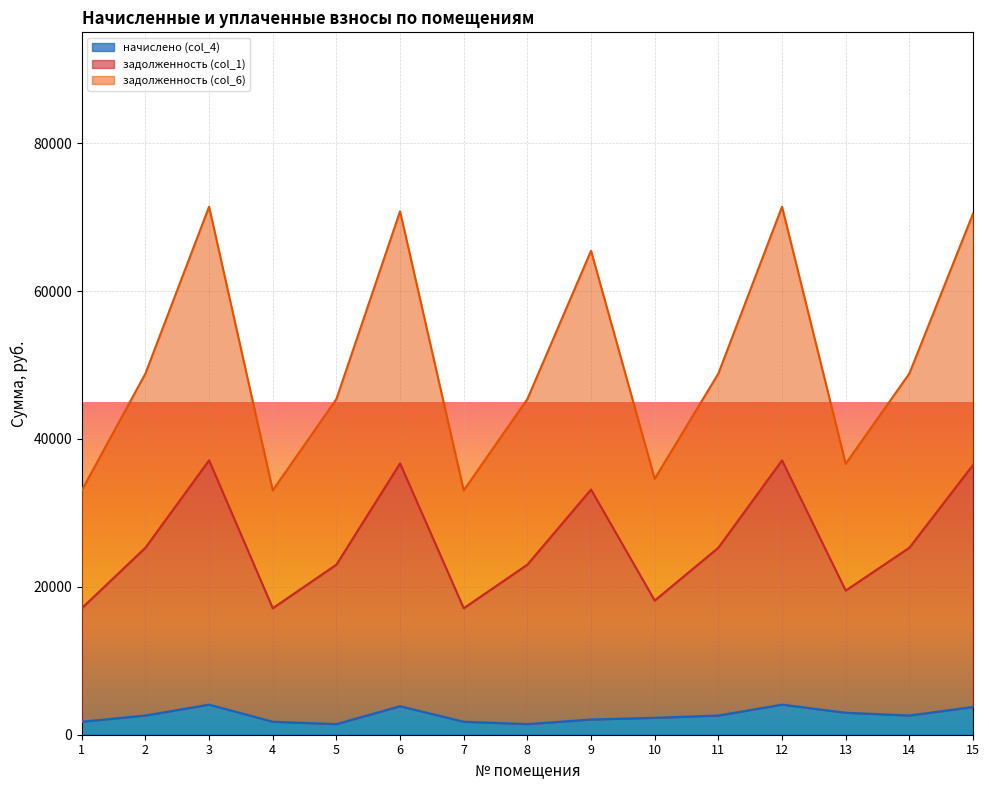

The value of начислено (col_4) at 6 is 3861.7. True or false?

True